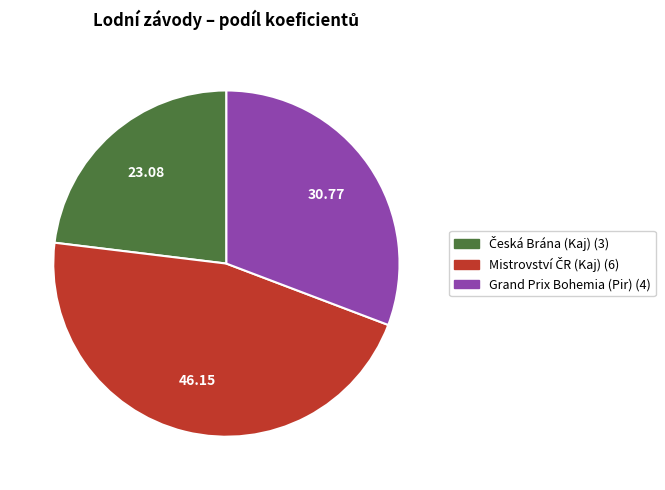

Count the number of slices in the pie.

3